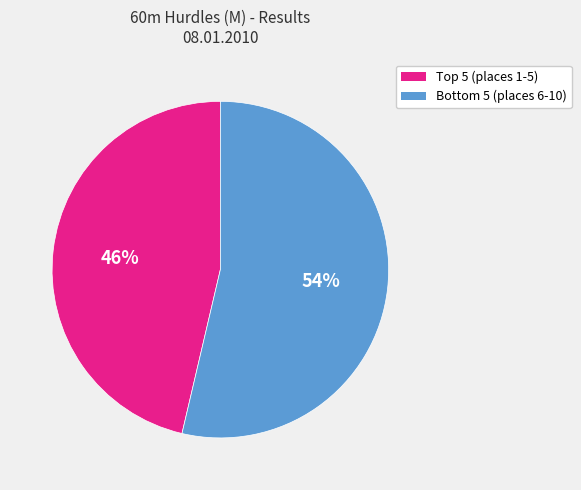

Is there a majority slice in this chart?

Yes